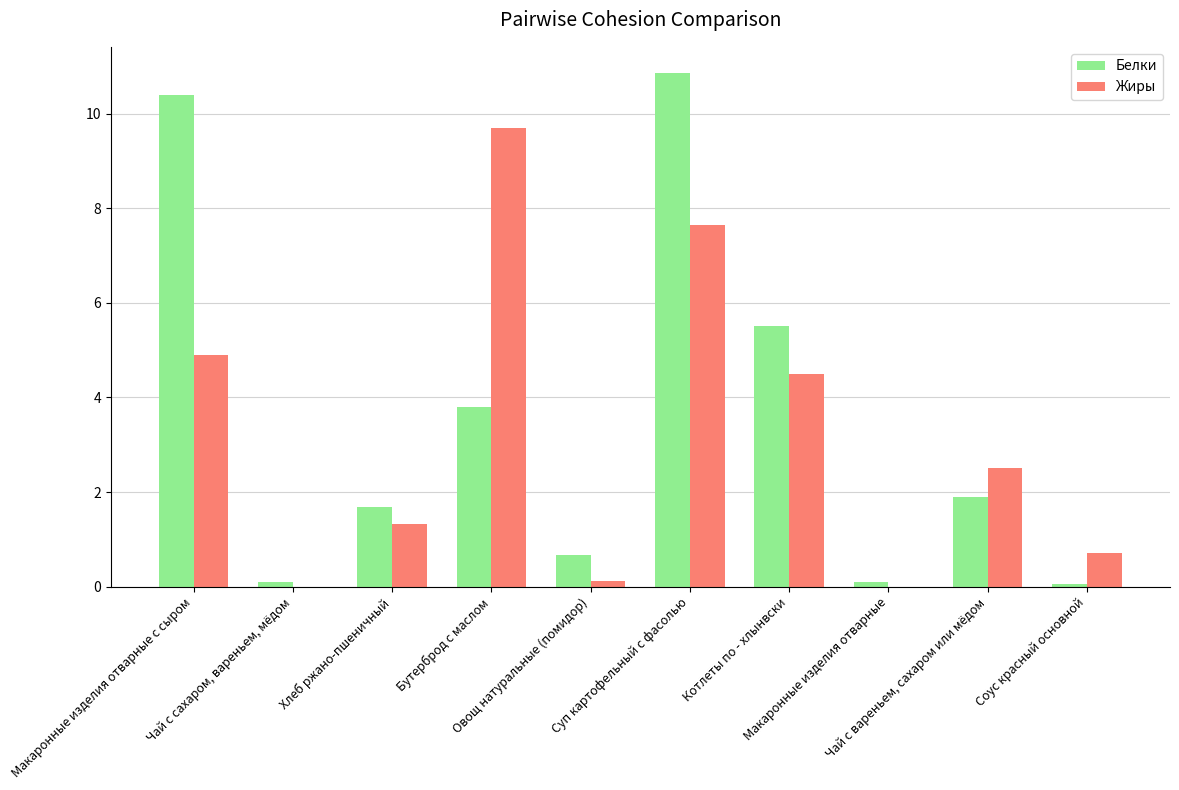

What is the maximum value for Жиры?

9.7